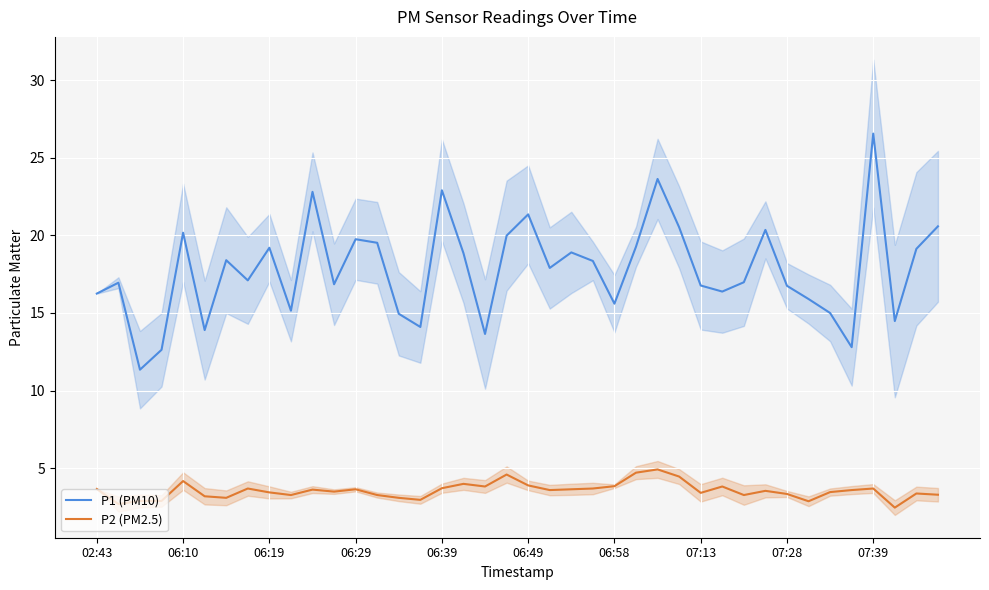

True or false: P2 (PM2.5) and P1 (PM10) intersect in this chart.

False